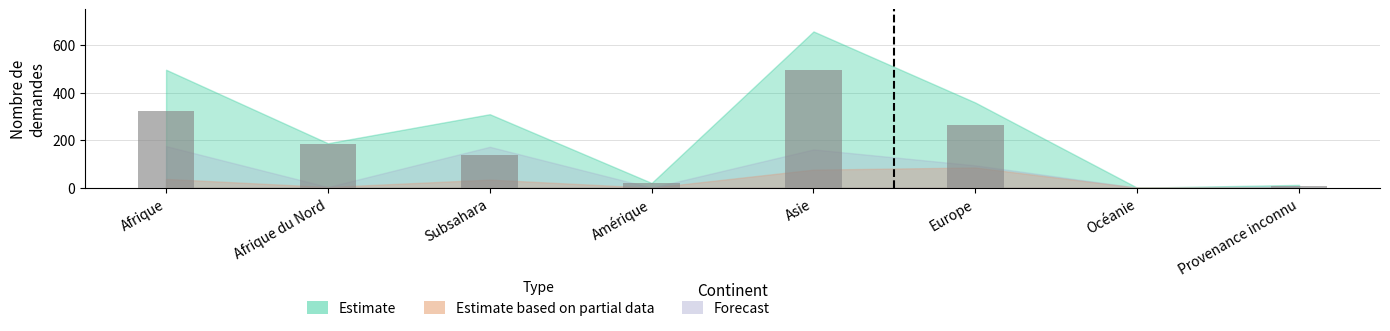

At which label is the value closest to 248?

Europe